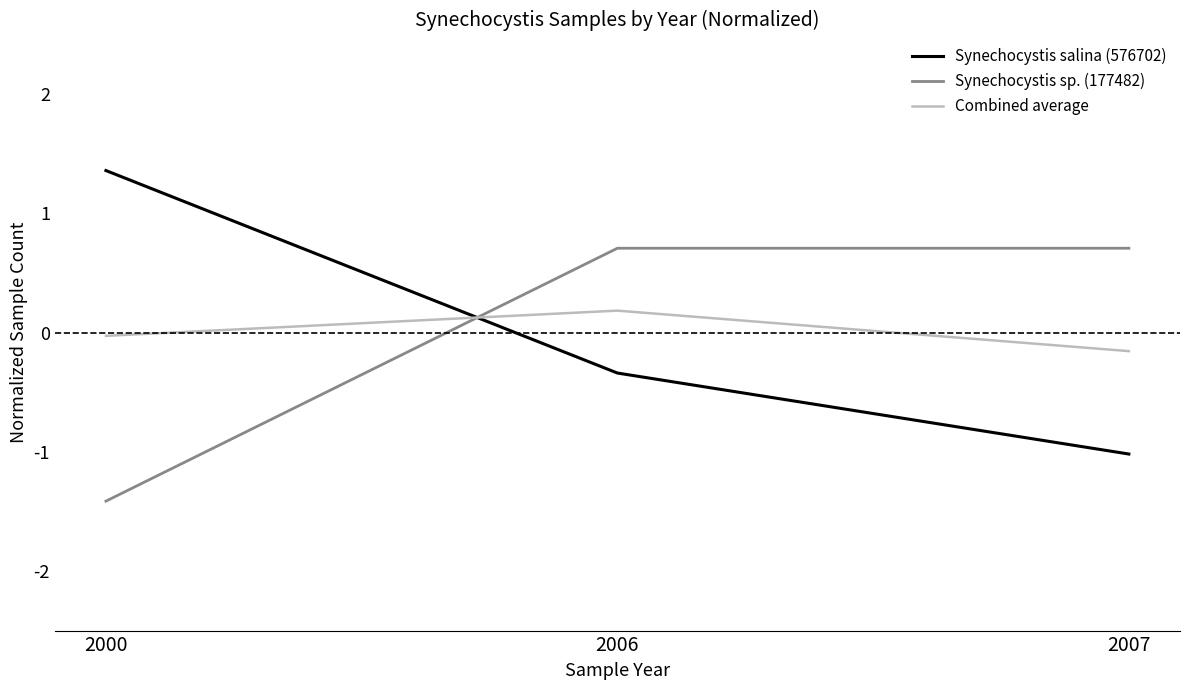

At 2007, list the series in order from smallest to largest.

Synechocystis salina (576702), Combined average, Synechocystis sp. (177482)